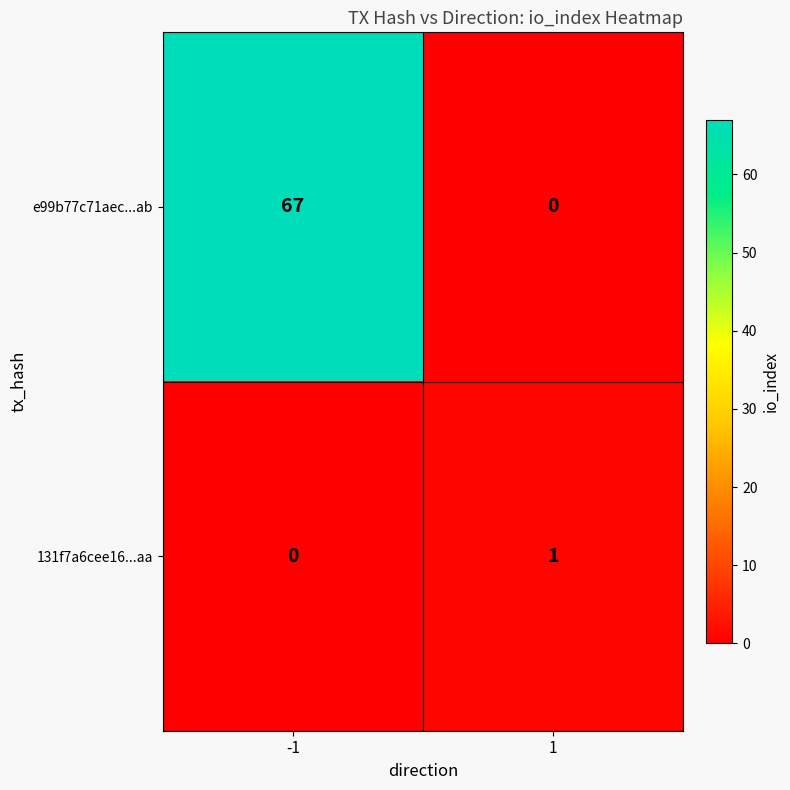

Which series has the largest range (max minus min)?

e99b77c71aec...ab